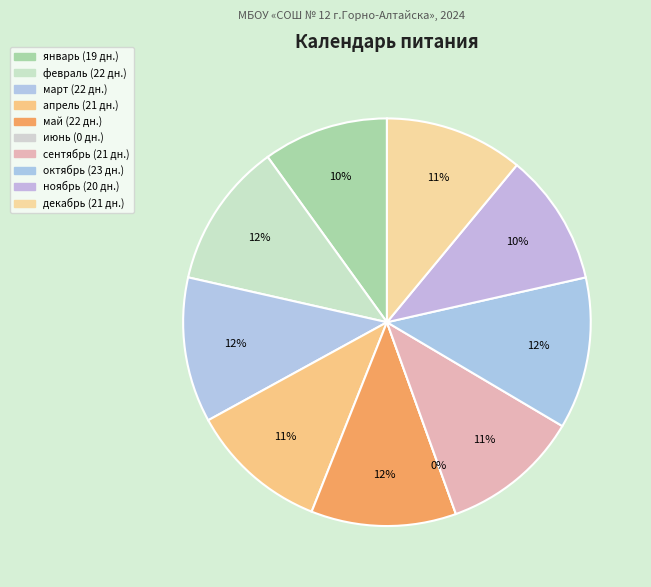

Does any single category account for the majority?

No